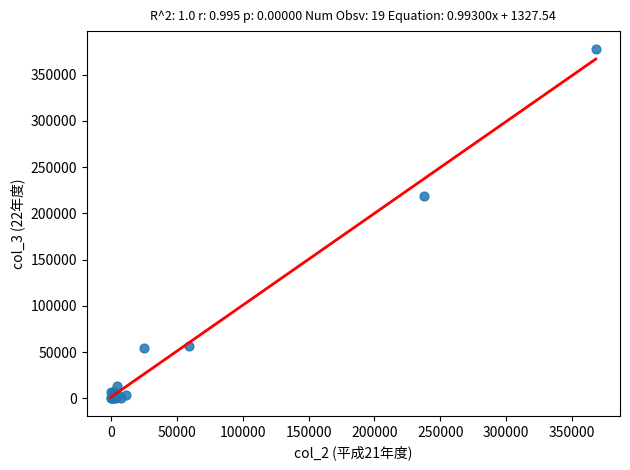

What Y value in the scatter plot is closest to 188997?

218537